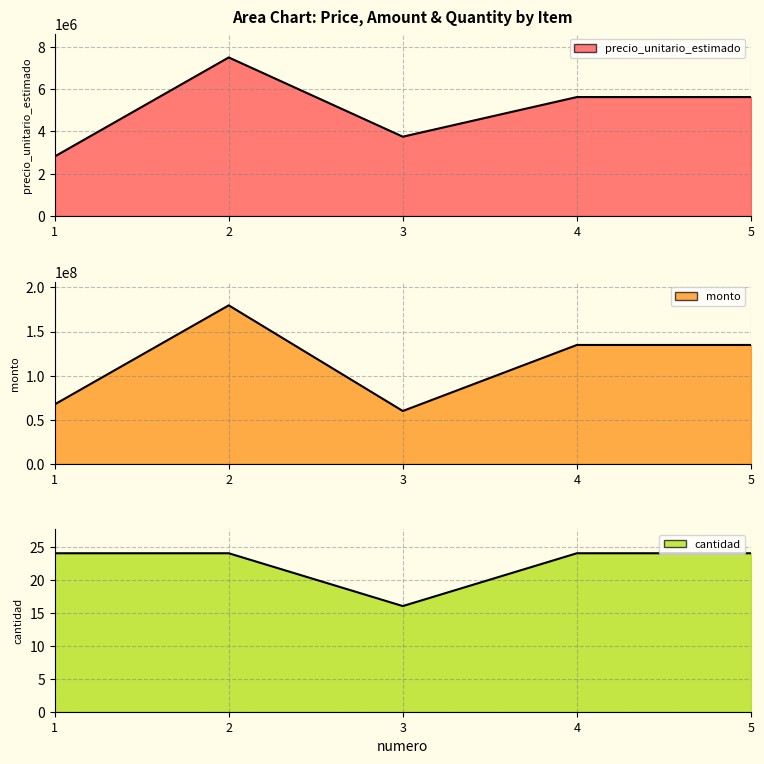

At how many categories does at least one series exceed 110854205?

3